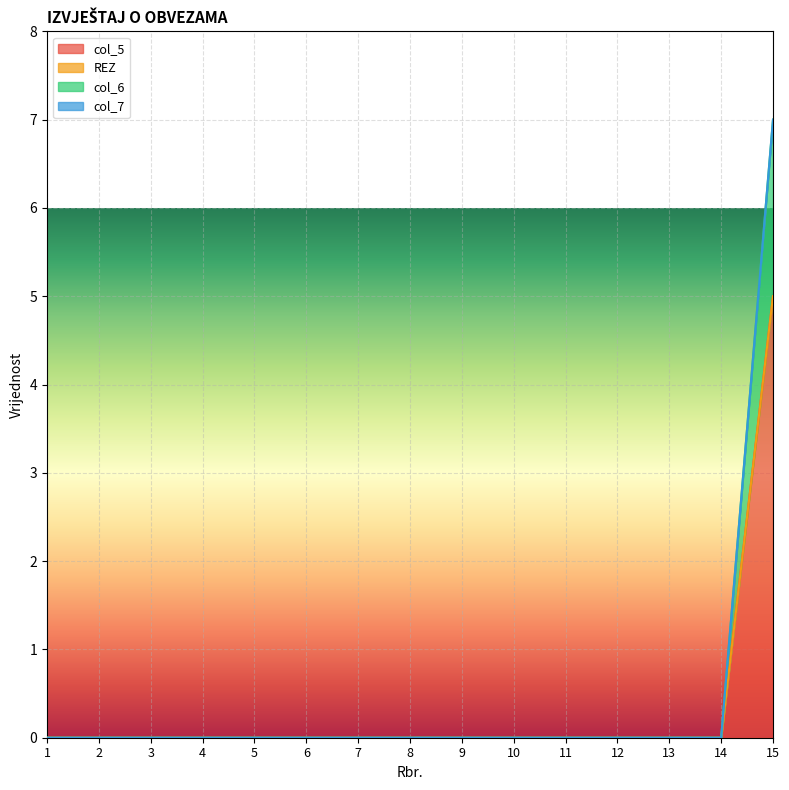

What is the maximum value for col_5?

5